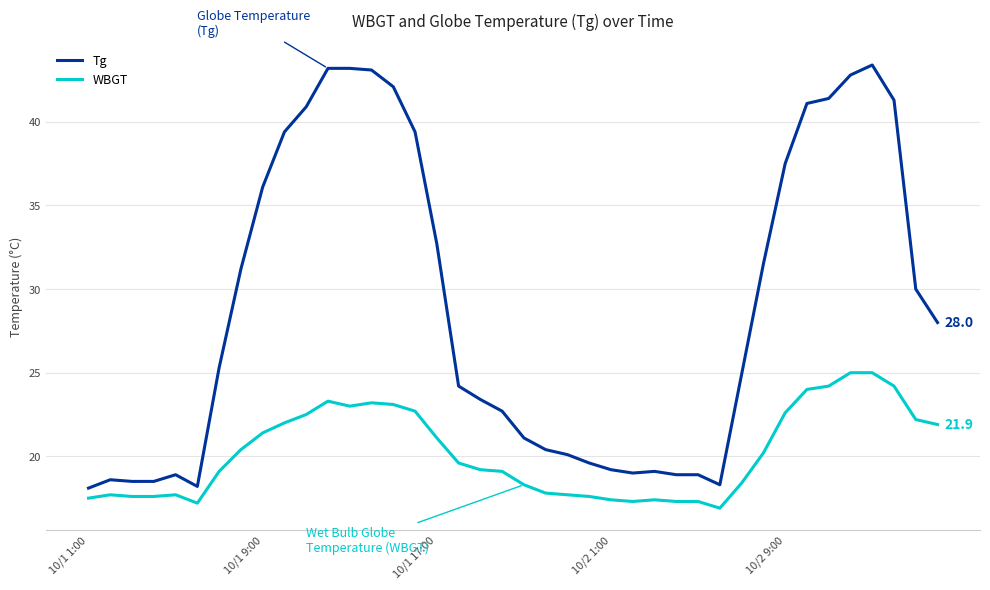

Rank the series by their maximum value, from lowest to highest.

WBGT, Tg